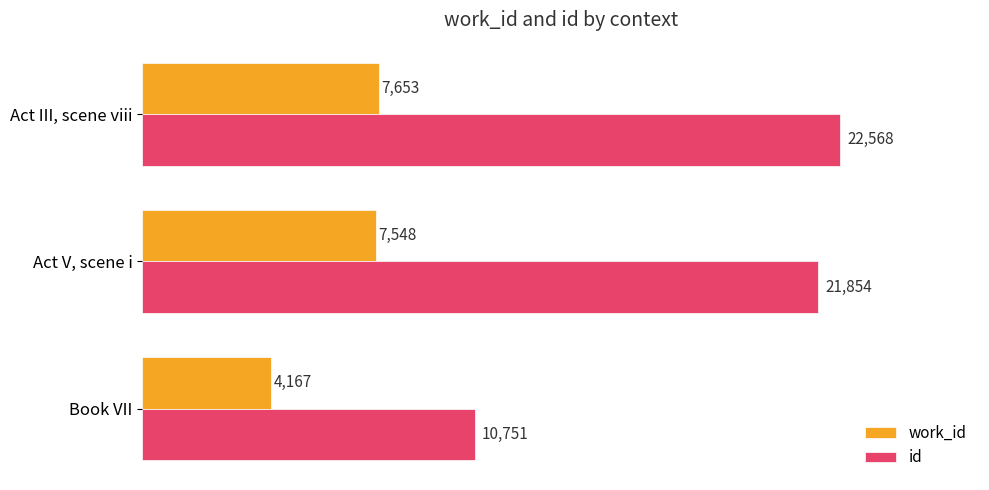

List the series in order of their overall mean, highest first.

id, work_id